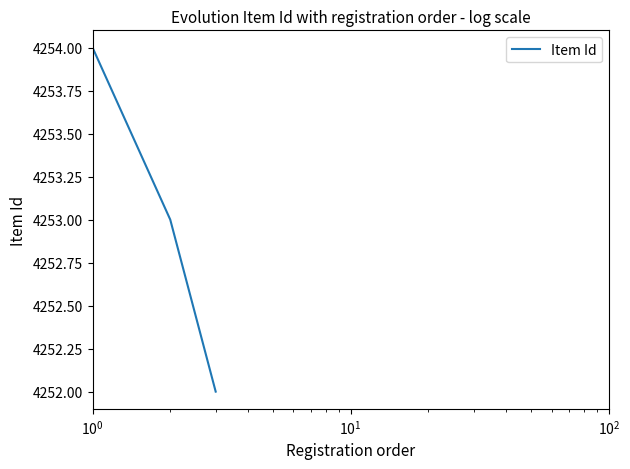

What is the sum of all values?

12759